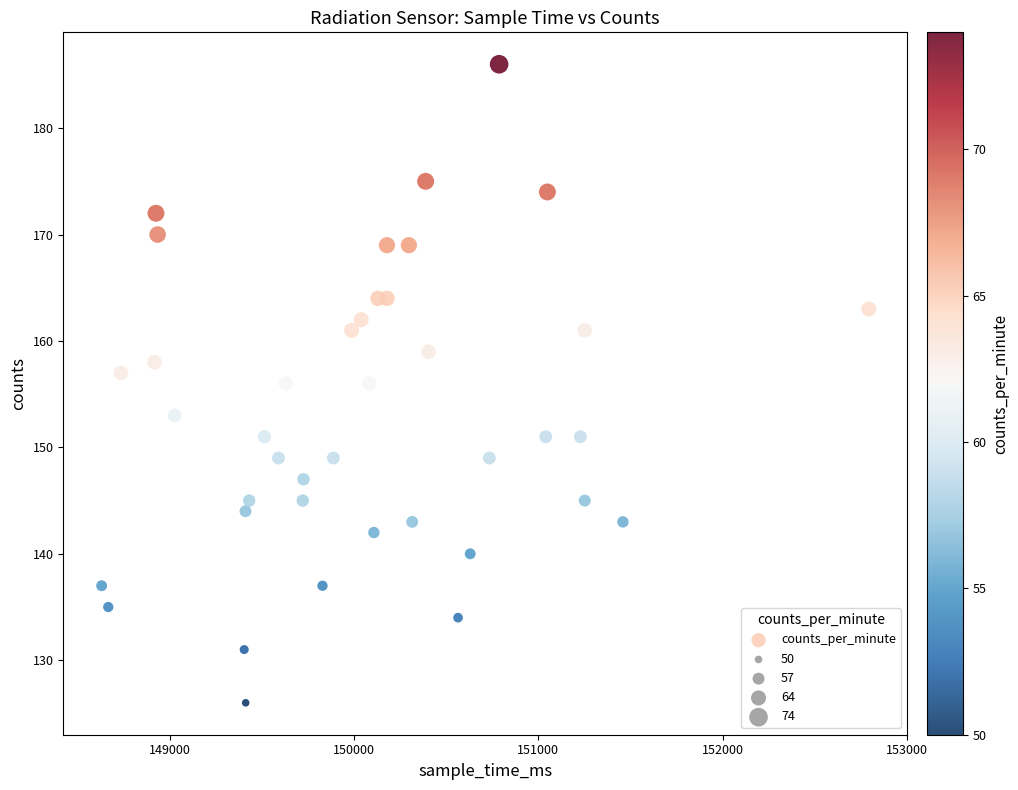

What is the range of X values (max minus min)?

4165